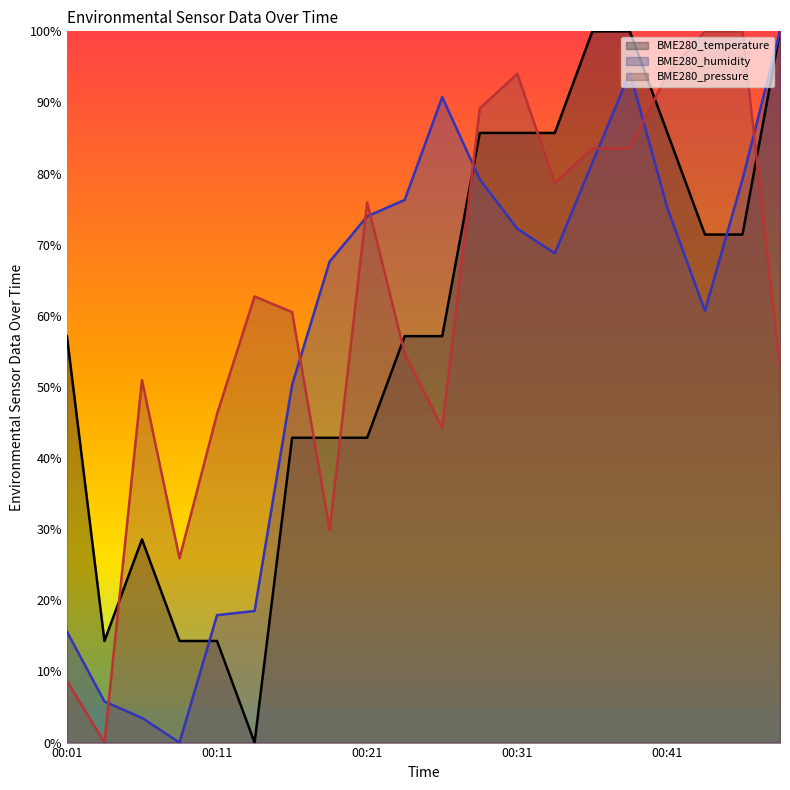

Is it true that BME280_temperature equals 57.1 at 00:23?

True